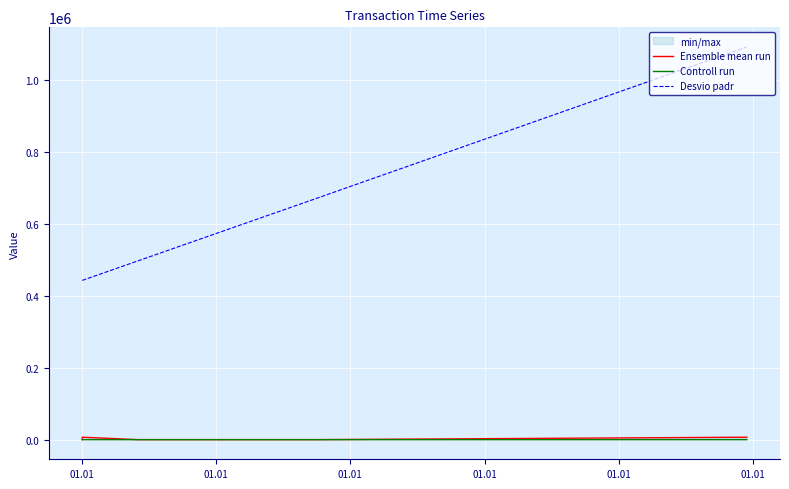

What is the average value of the Desvio padr series?

629062